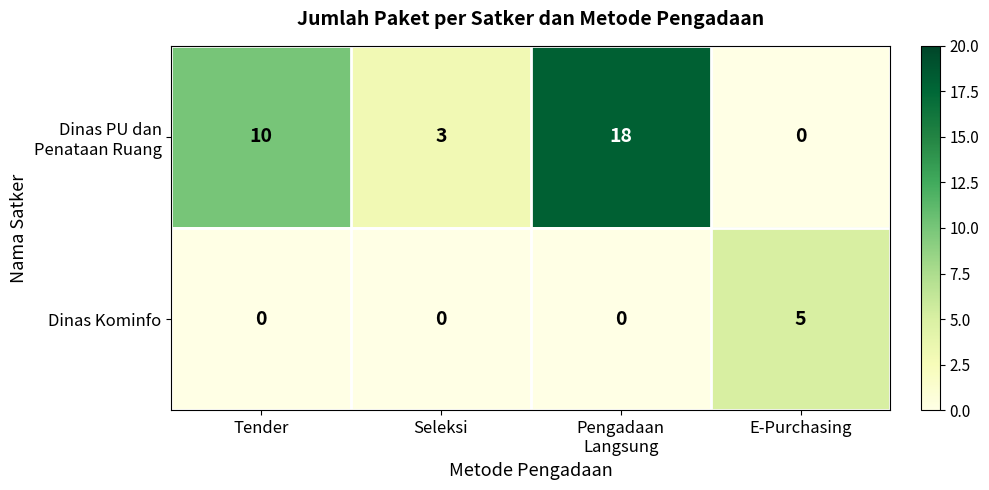

Count the number of data series in this chart.

2